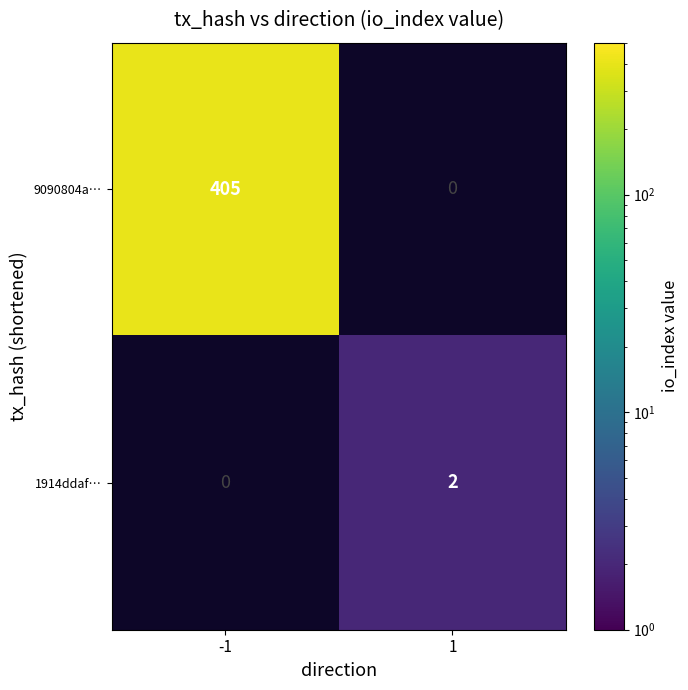

Is the value of 9090804a… at -1 greater than the value of 1914ddaf… at 1?

Yes